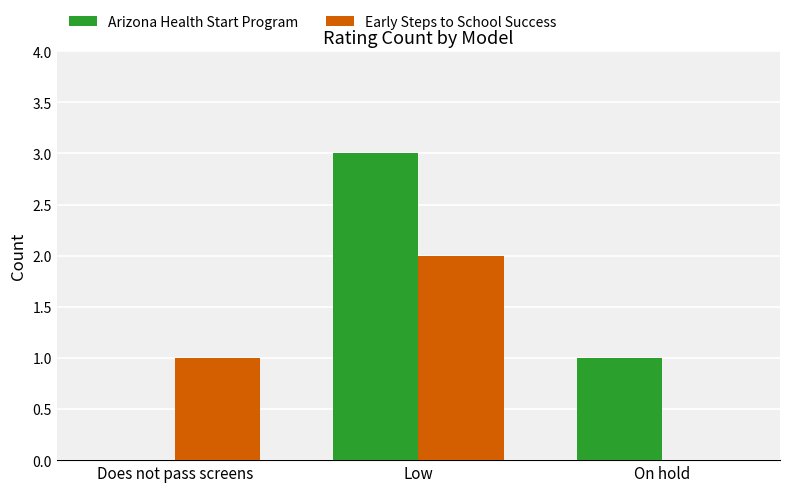

What is the sum of the Arizona Health Start Program values at Low and On hold?

4